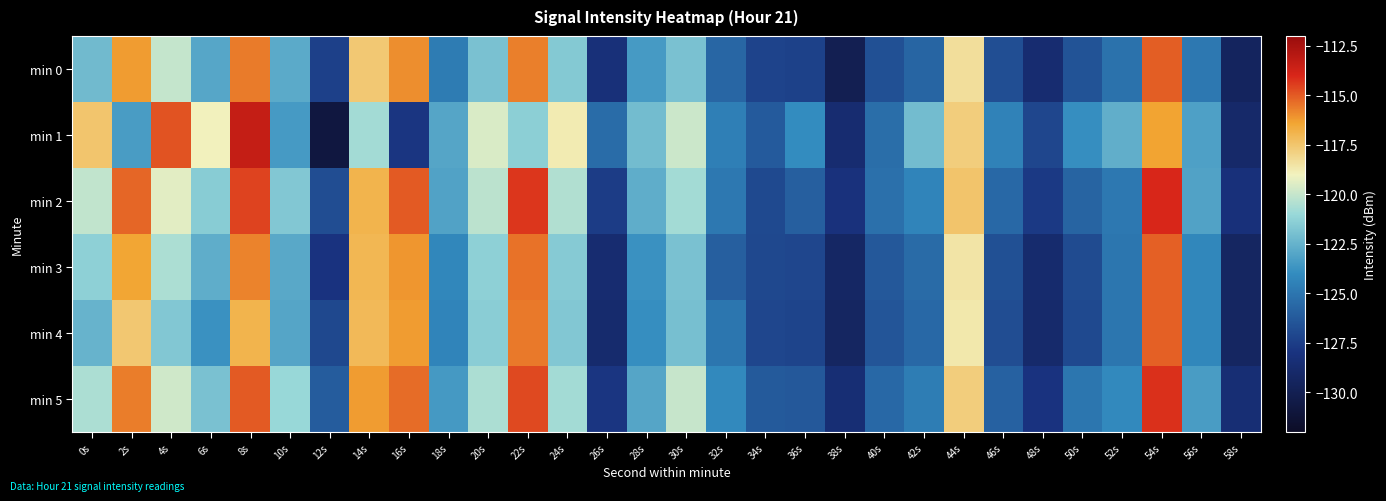

How many data points does each series have?

30